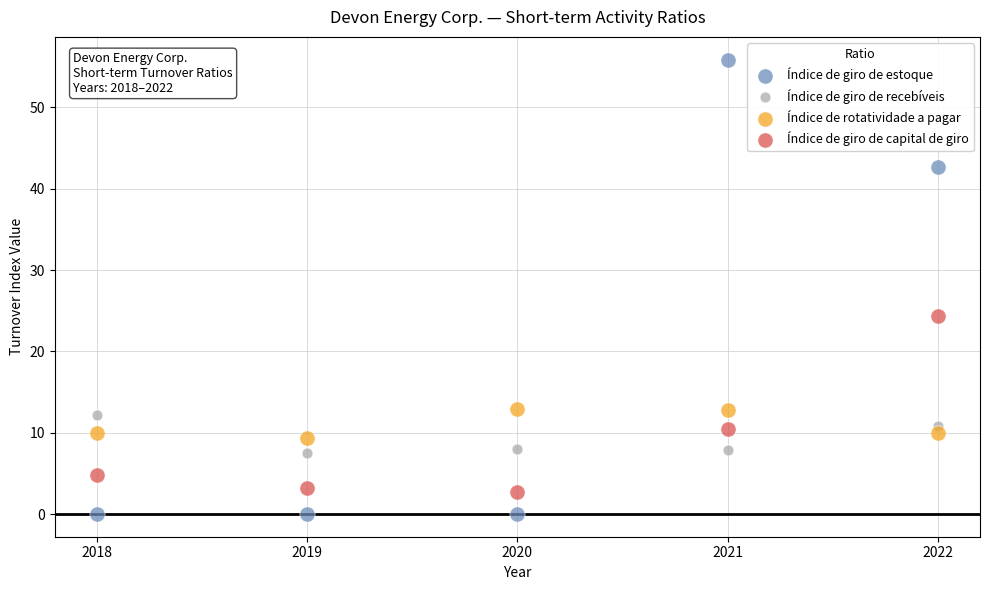

Which series has the largest Y range (max minus min)?

Índice de giro de estoque